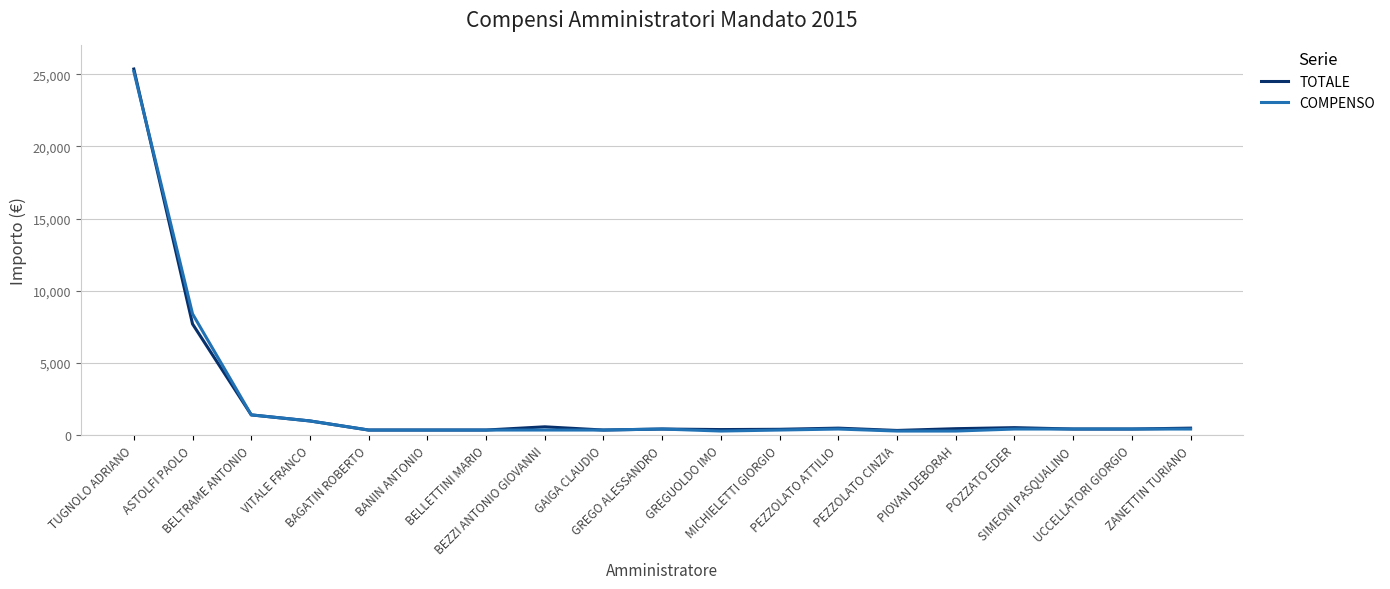

Is it true that COMPENSO equals 280.0 at GREGUOLDO IMO?

True